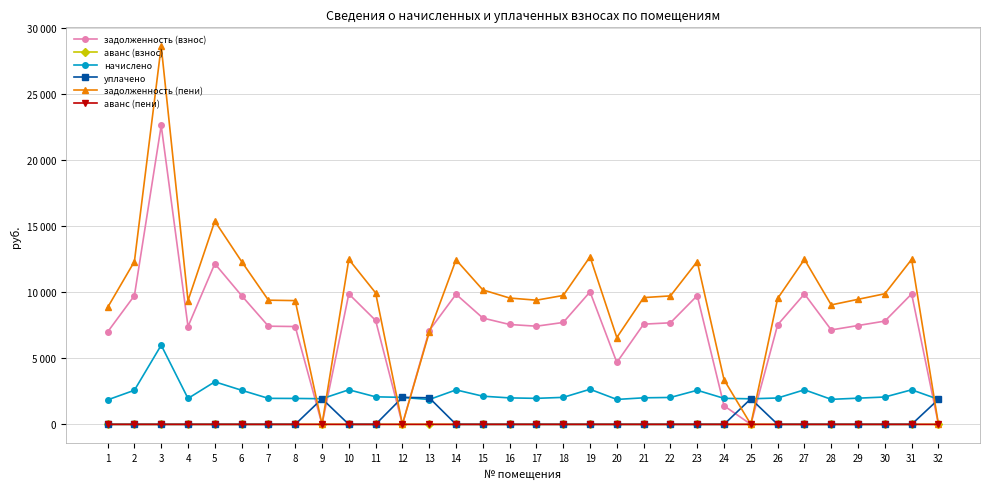

What is the value of the начислено point at the 10th from the left?

2612.8